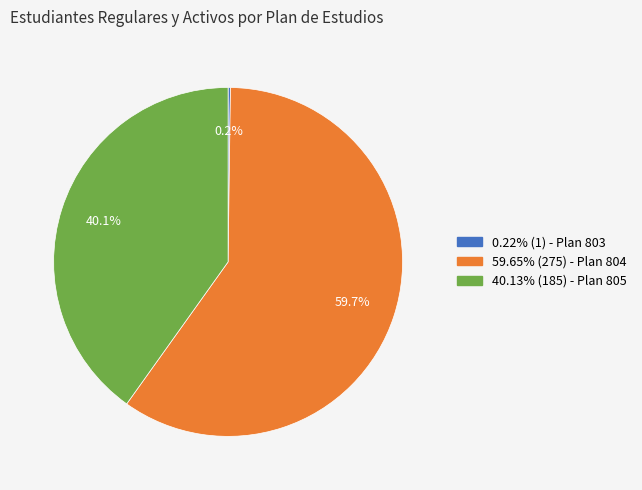

Rank the categories by value from lowest to highest.

803, 805, 804